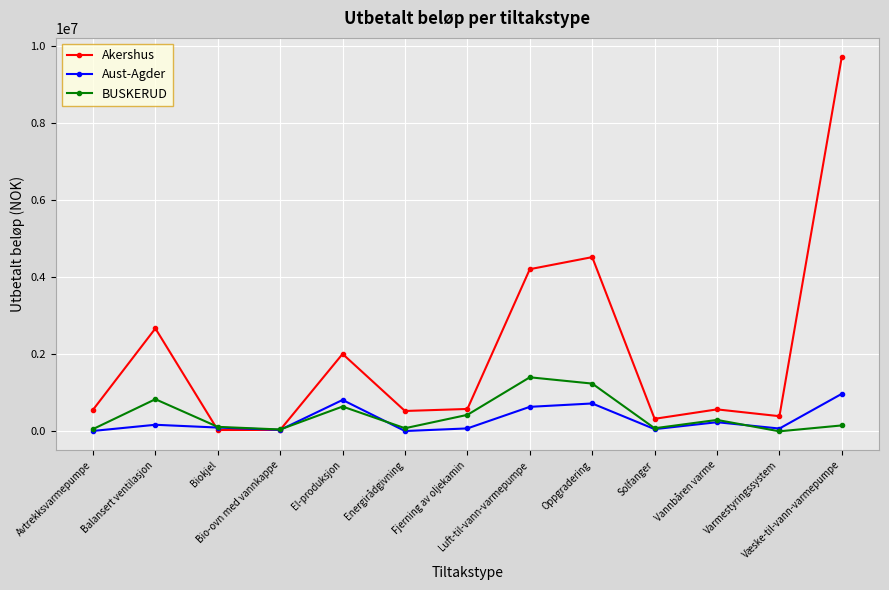

Between which two adjacent categories do Aust-Agder and Akershus first intersect?

Balansert ventilasjon and Biokjel